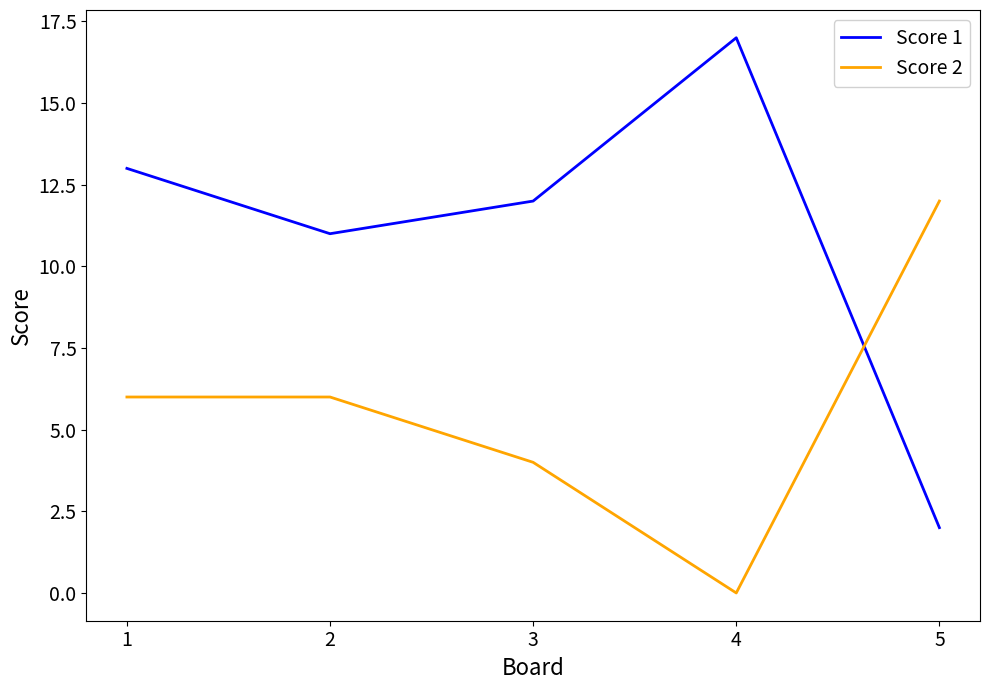

Rank the series at 5 from highest to lowest value.

Score 2, Score 1